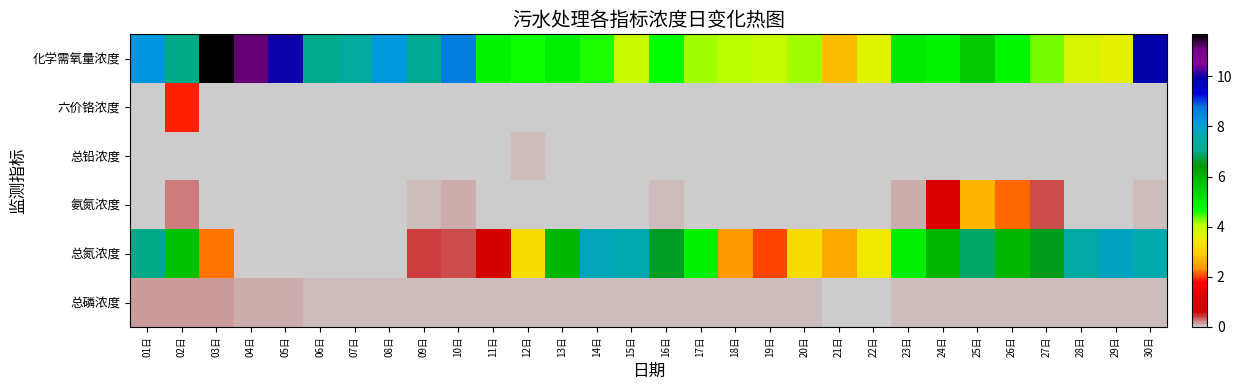

Between 21日 and 27日, which series saw the biggest shift?

总氮浓度